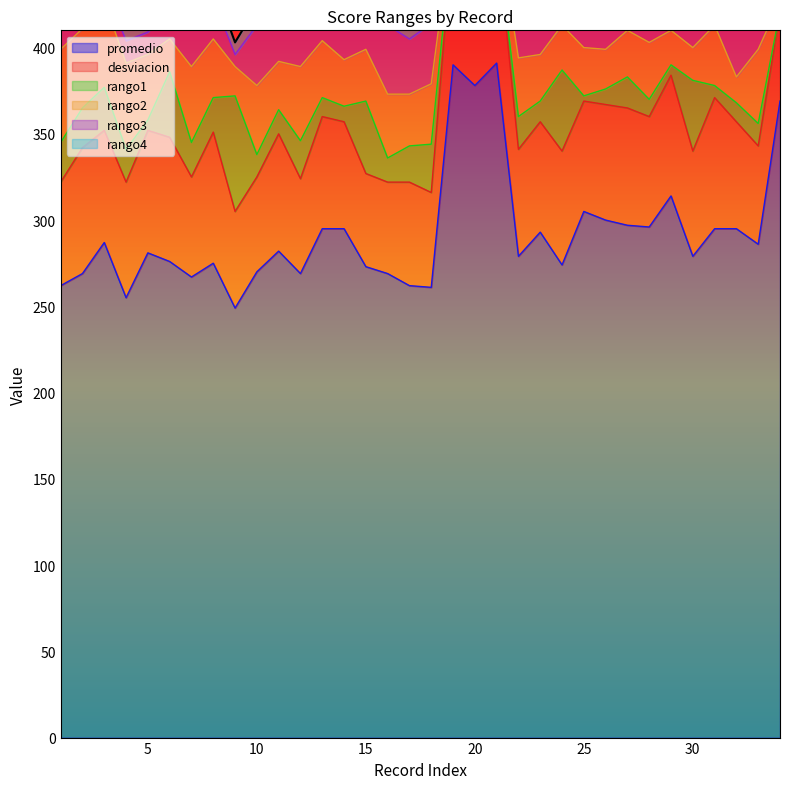

Which series changed the most between 8 and 20?

promedio